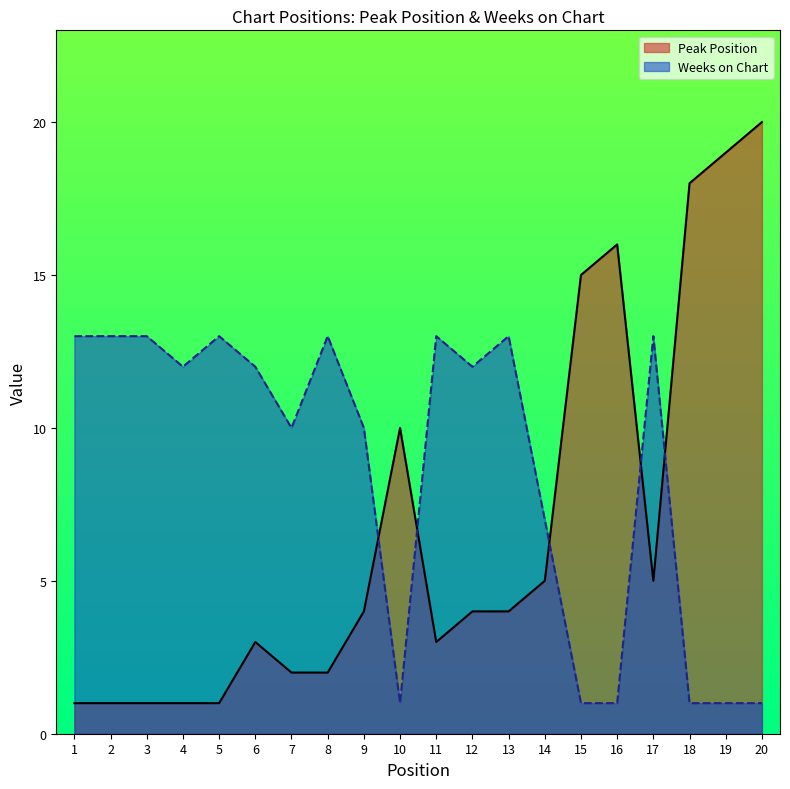

The value of Peak Position at 1 is 0. True or false?

False